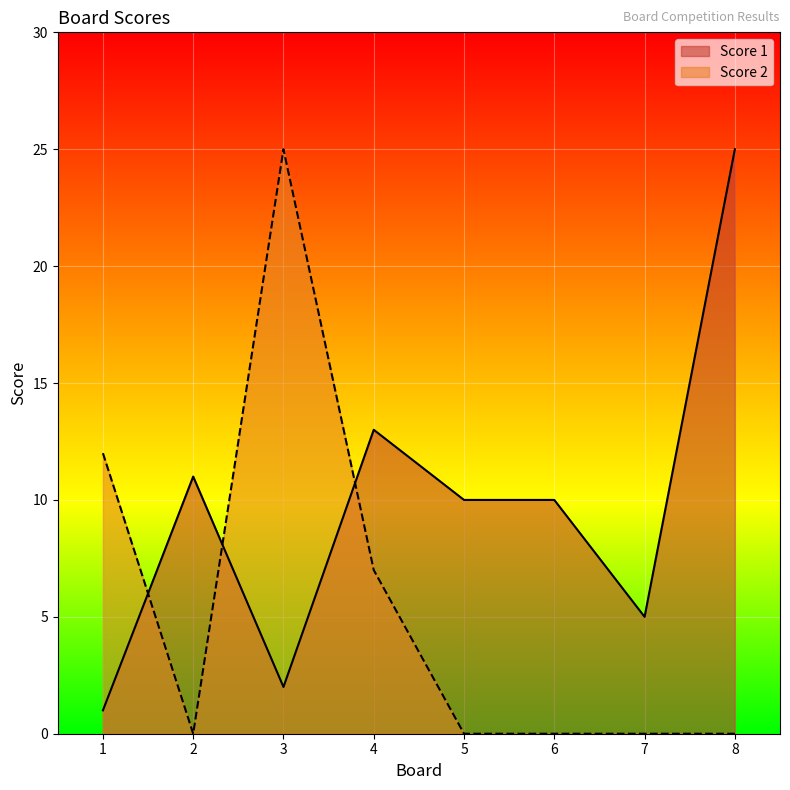

True or false: Score 1 has a value of 1 at 1.

True